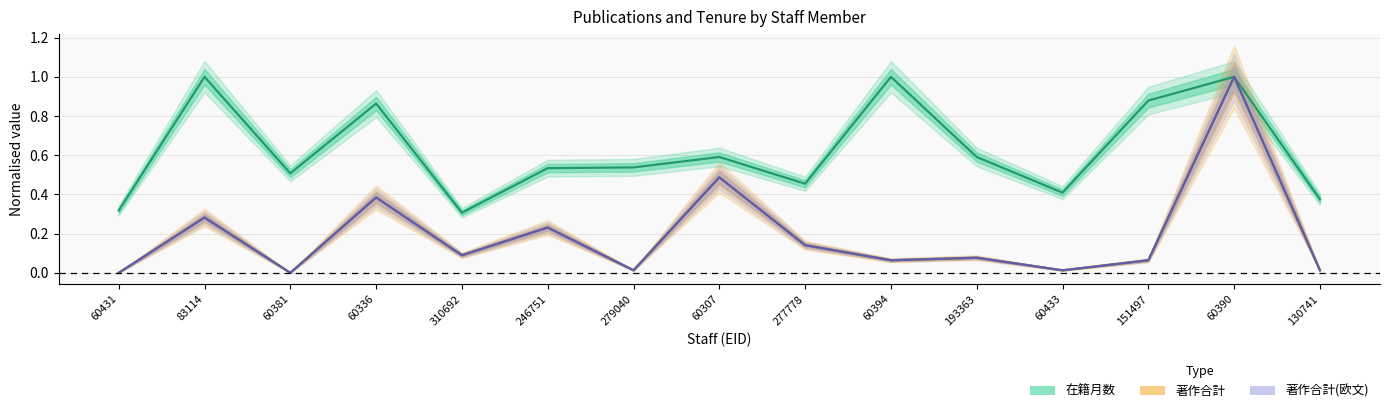

How many interior local valleys does the 著作合計 series have?

5